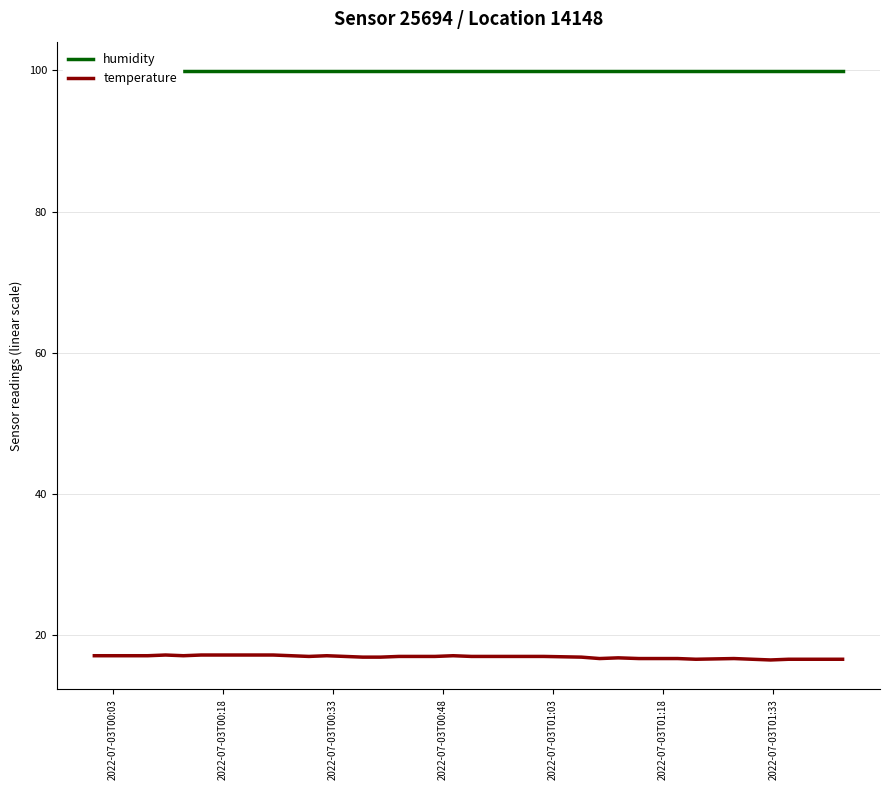

How many data points in temperature are above 17?

14